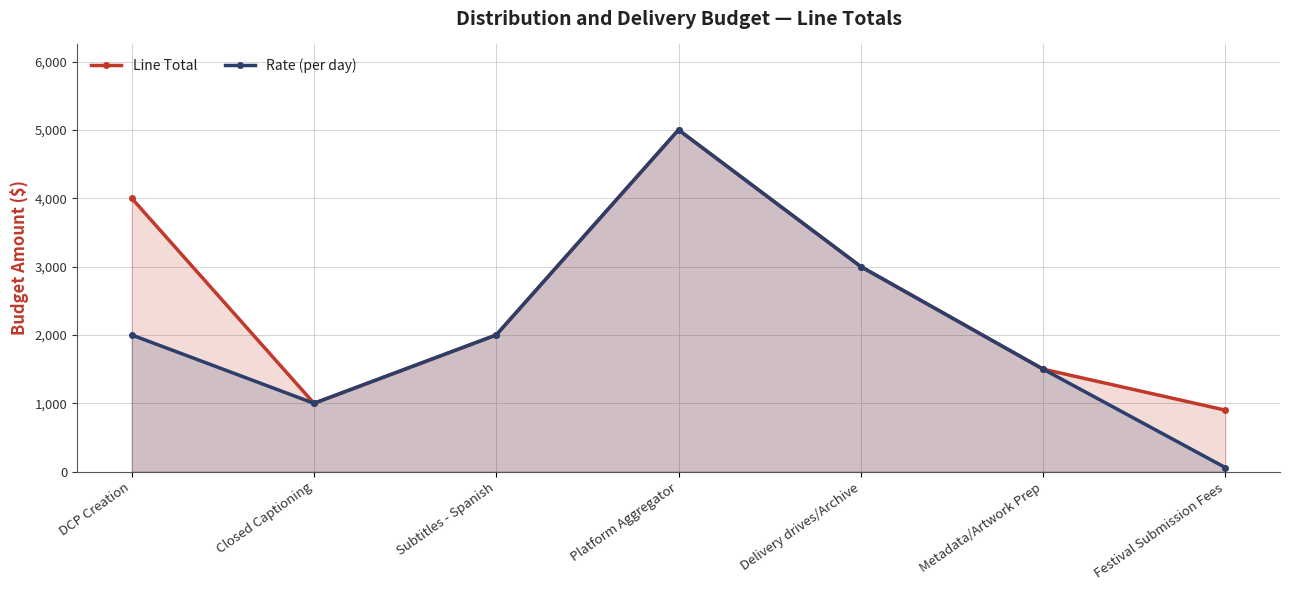

What is the label of the 2nd point from the right?

Metadata/Artwork Prep